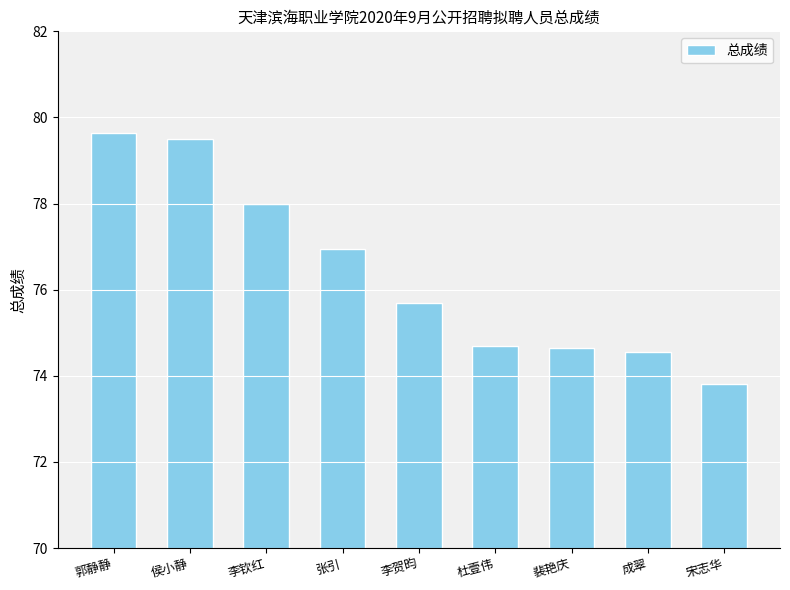

What value does the data have at 李贺昀?

75.7